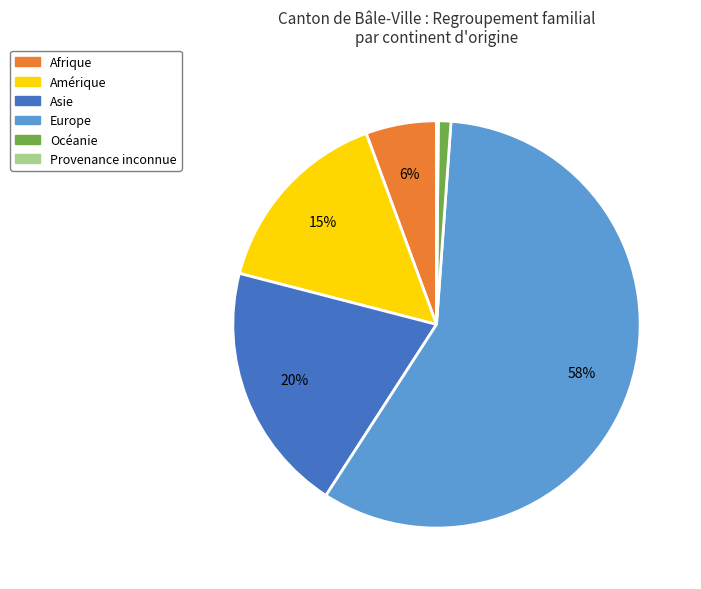

The Océanie slice represents 11% of the pie. True or false?

False